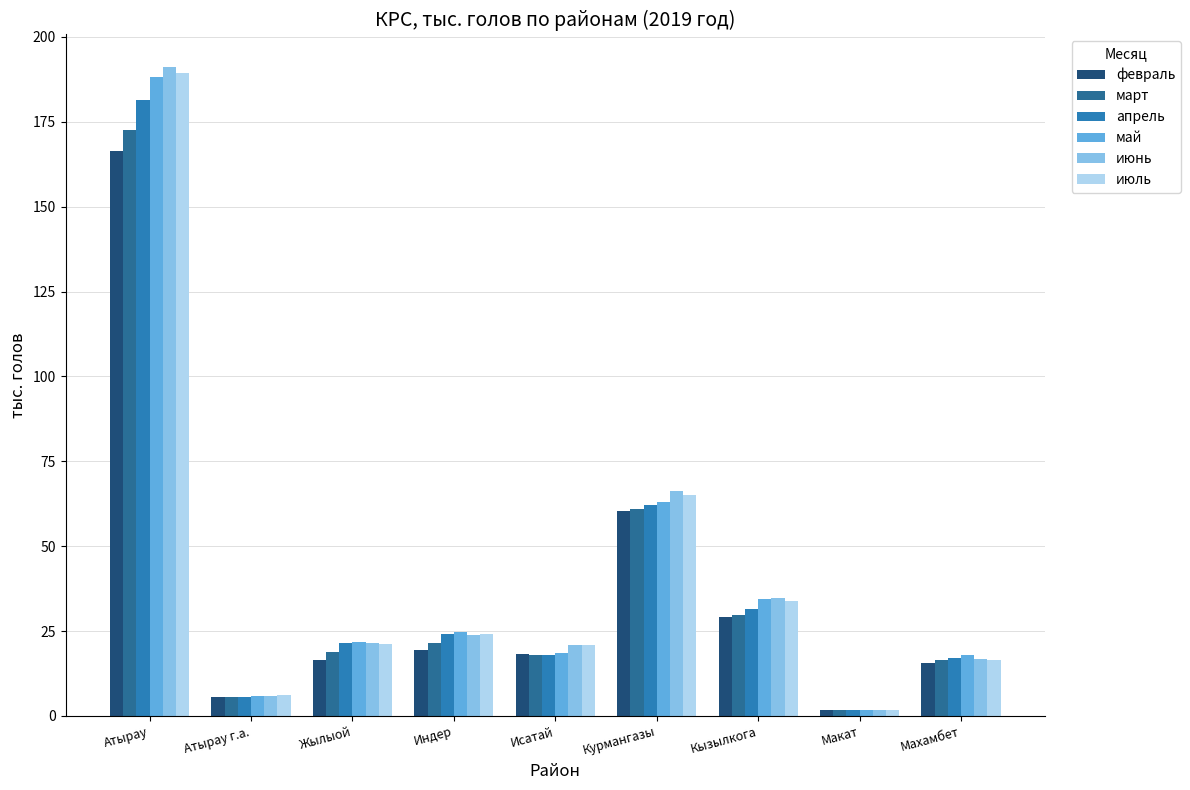

What is the spread (max minus min) of values at Атырау?

24.8